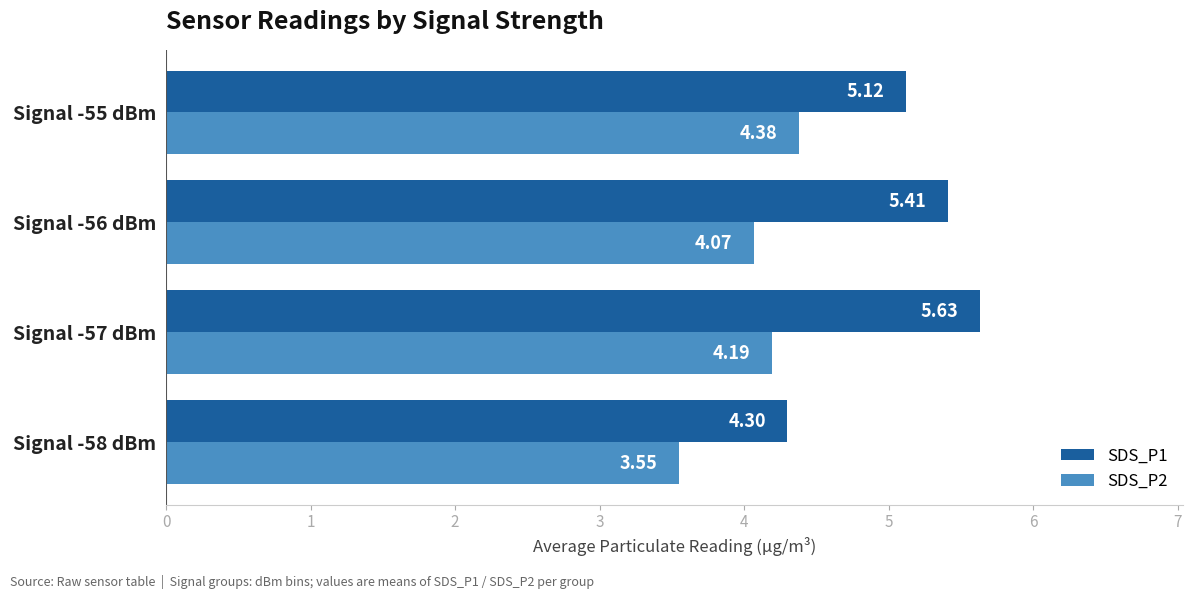

Which series changed the most between Signal -56 dBm and Signal -55 dBm?

SDS_P2